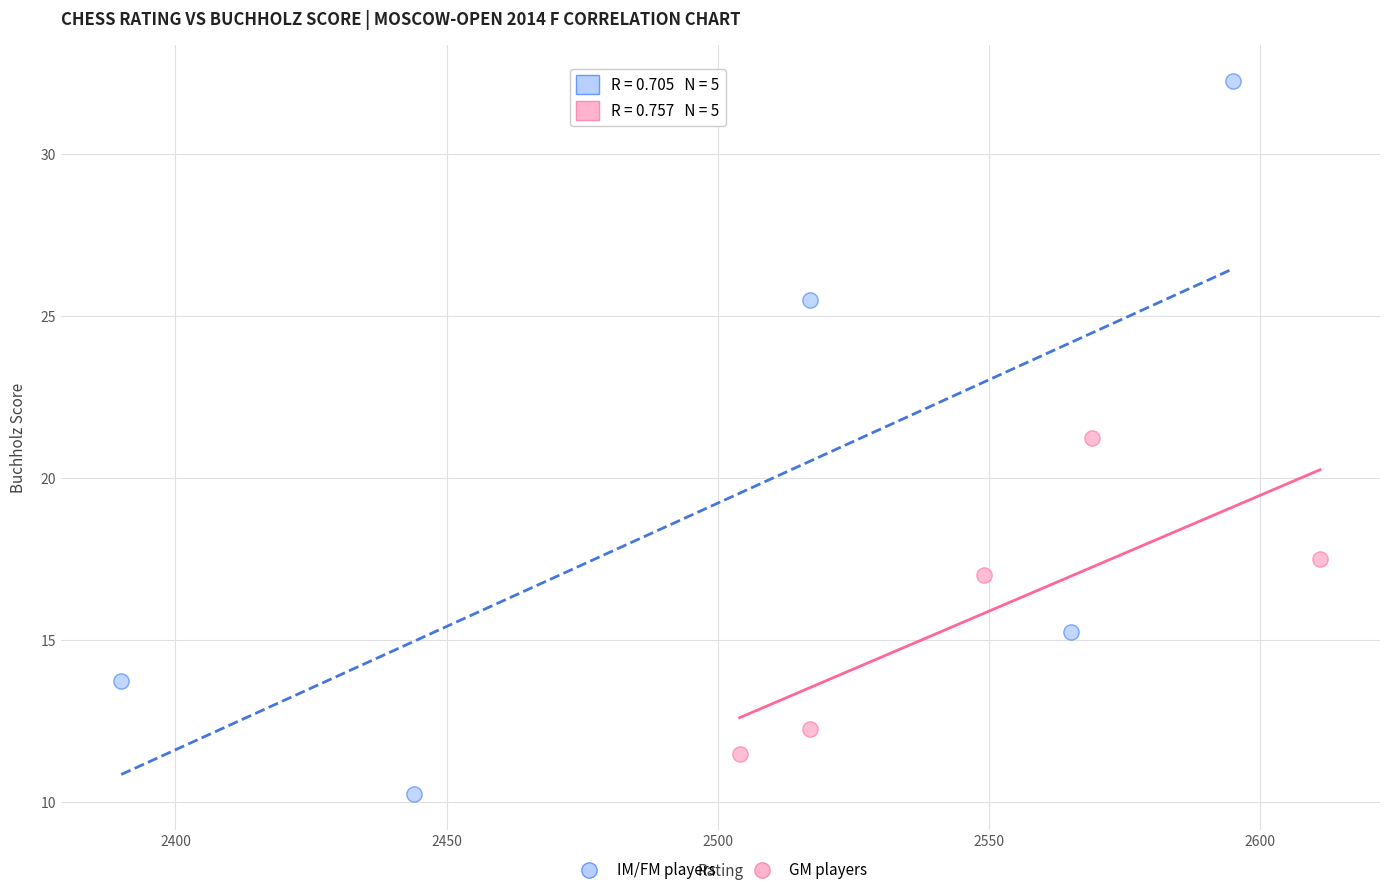

Which series reaches the minimum Y coordinate?

IM/FM players